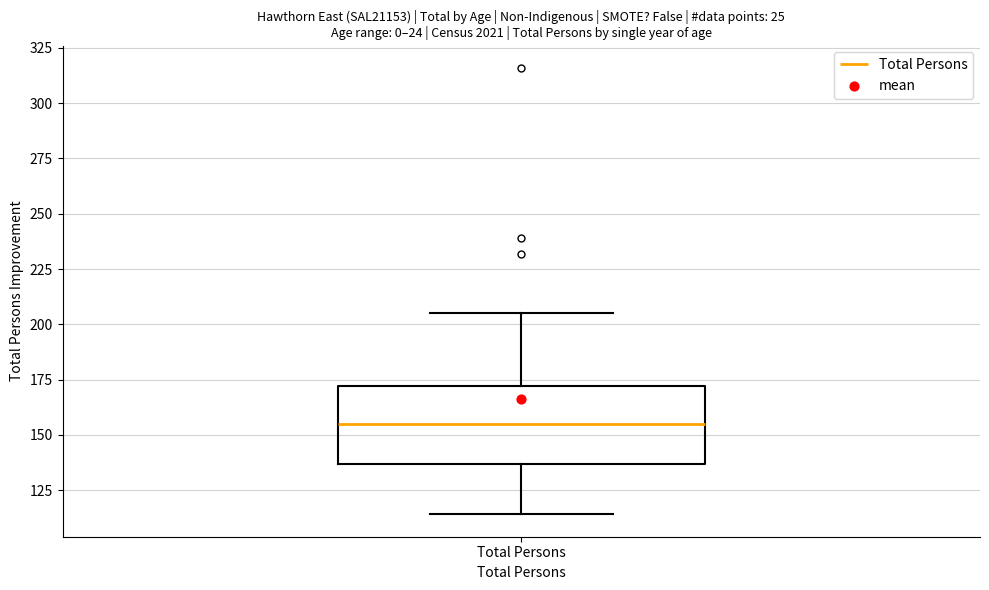

Where is the upper edge of the box for Total Persons on the y-axis? The values are not printed on the chart, so give them approximately, as read against the axis.

170